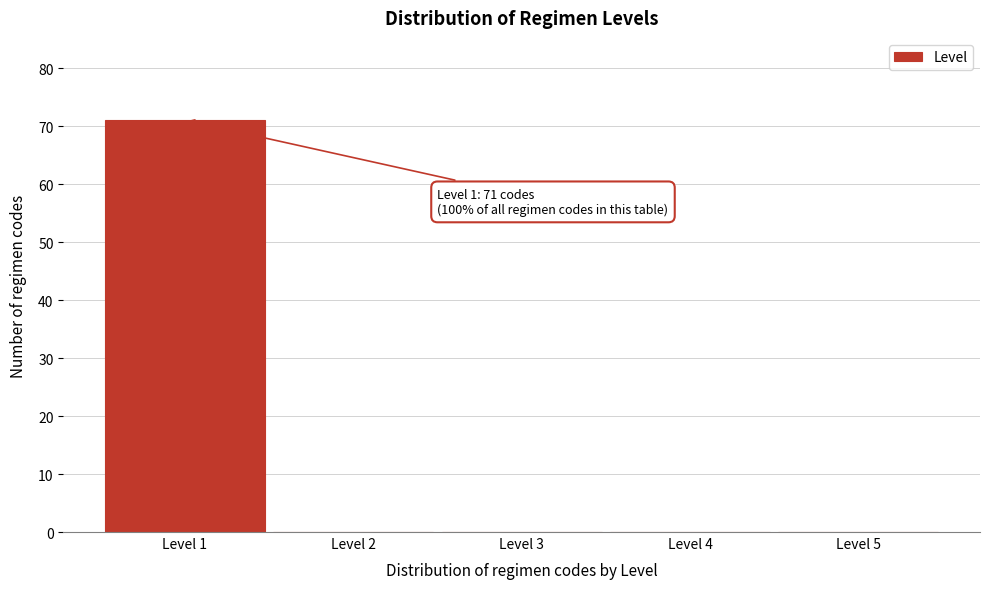

Which range on the x-axis has the tallest bar?

0.5 to 1.5